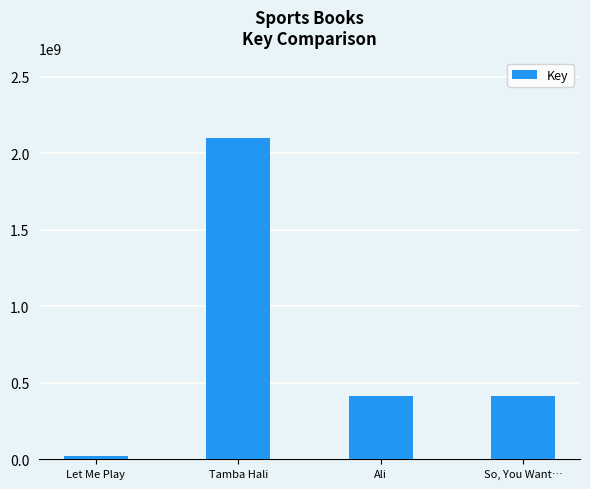

What is the difference between the maximum and minimum values?

2080466514